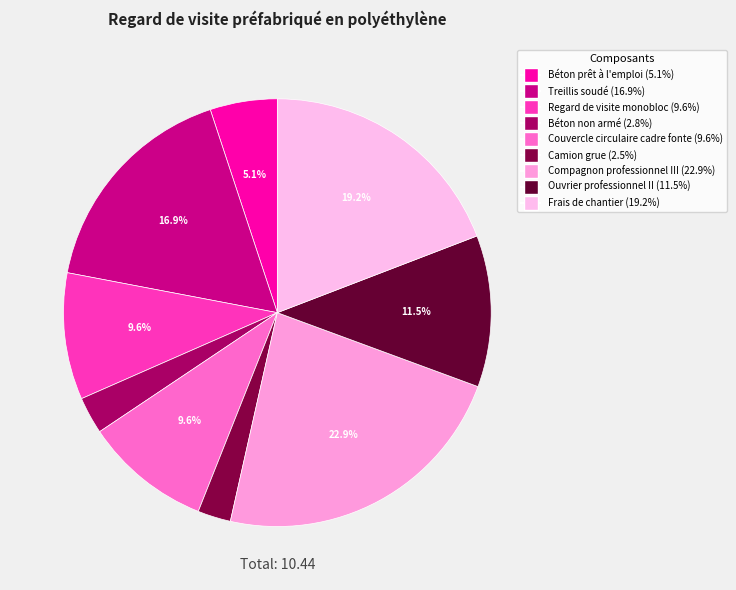

What percentage is NOT represented by Frais de chantier?

80.8%